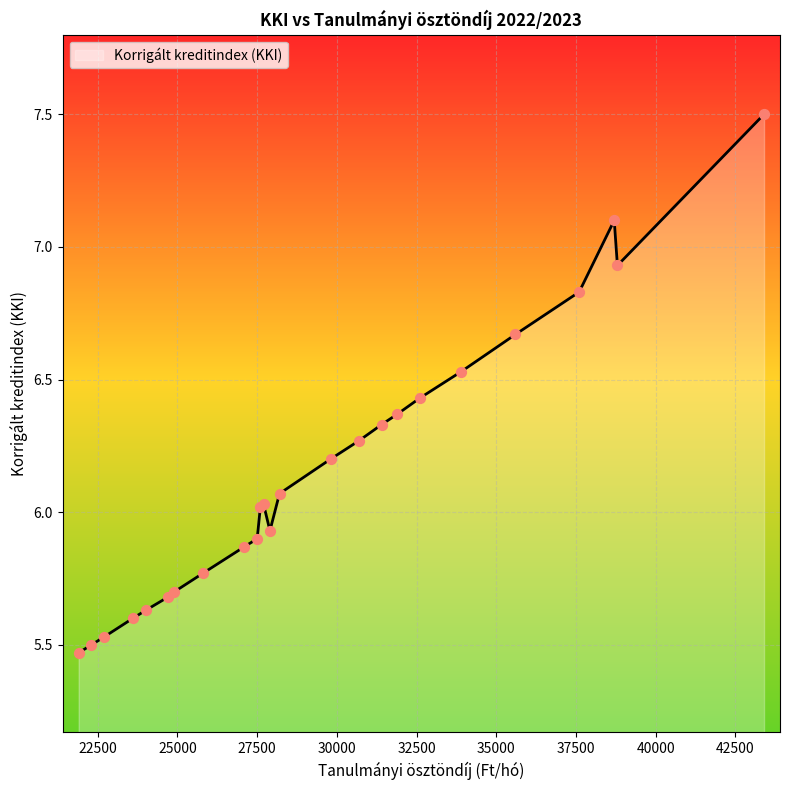

What is the difference between the maximum and minimum values?

2.0